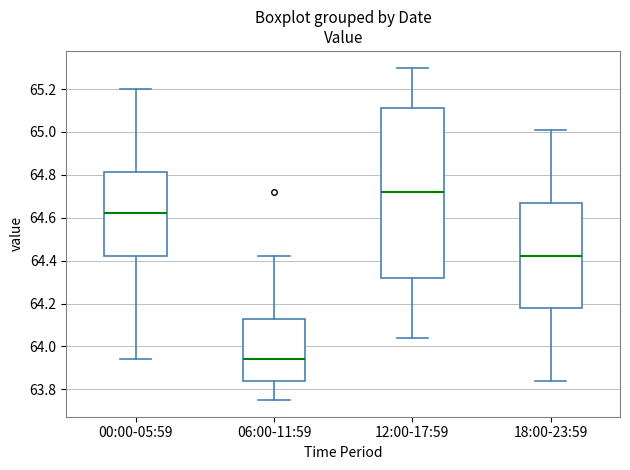

Reading left to right, transcribe this box plot: for each box, give where its median line is, the range the box spans, and where its two whiskers end, as read against the y-axis. The values are not printed on the chart, so give them approximately, as read against the axis.

00:00-05:59: median 64.62, box 64.42 to 64.82, whiskers 63.94 to 65.20
06:00-11:59: median 63.94, box 63.84 to 64.14, whiskers 63.76 to 64.42
12:00-17:59: median 64.72, box 64.32 to 65.12, whiskers 64.04 to 65.30
18:00-23:59: median 64.42, box 64.18 to 64.68, whiskers 63.84 to 65.02